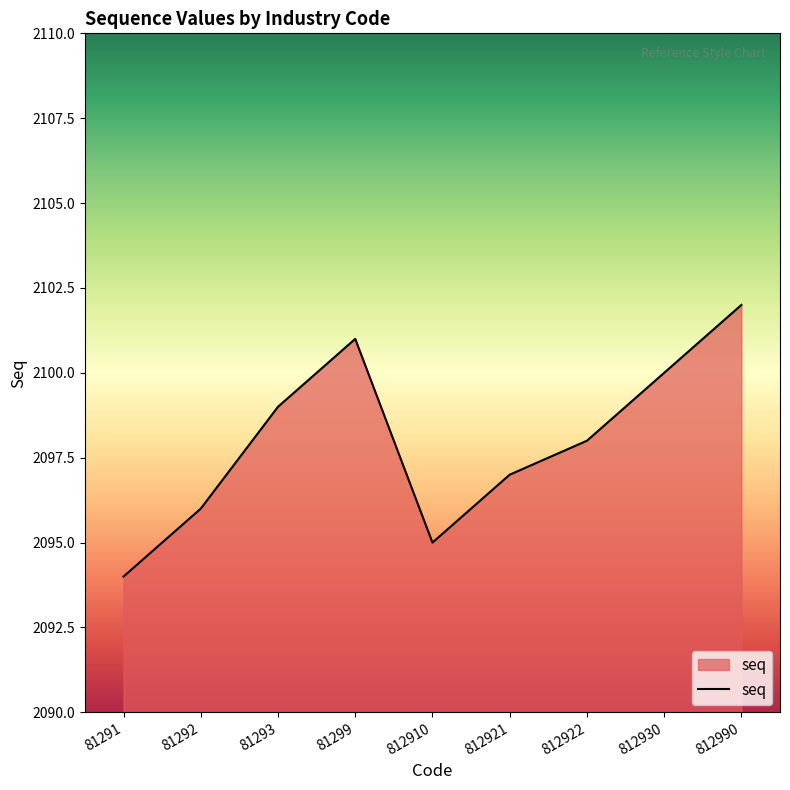

What is the maximum value shown in the chart?

2102